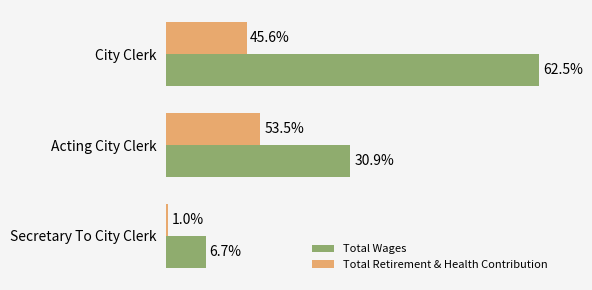

What are all the series names shown in the legend?

Total Wages, Total Retirement & Health Contribution